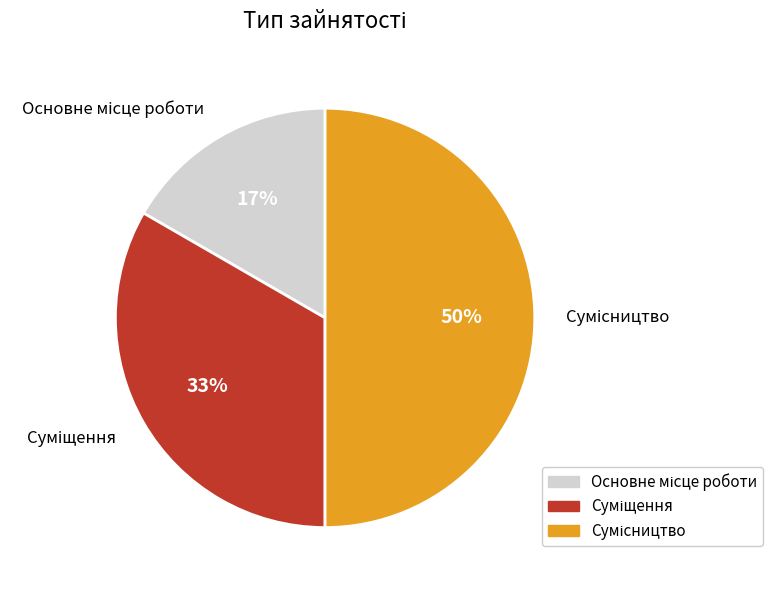

To the nearest percent, what is the average slice percentage?

33%